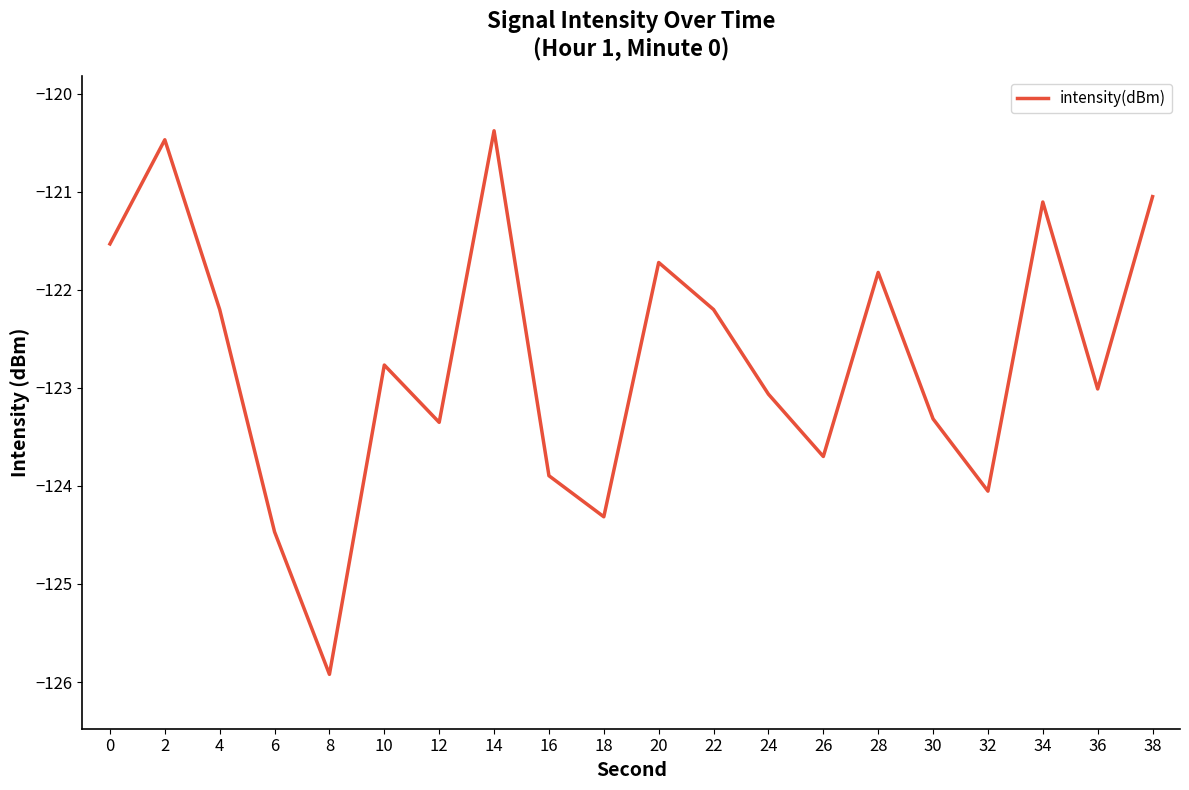

How many lines are shown in the chart?

1